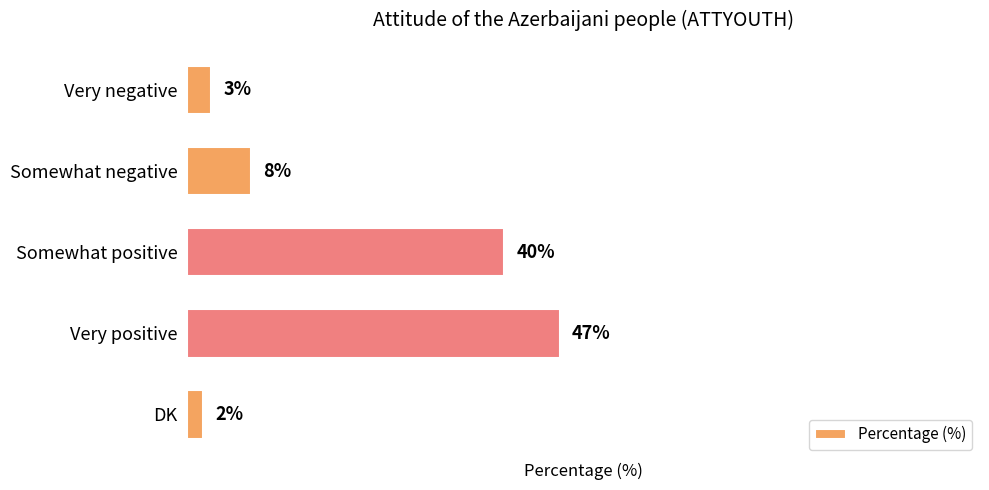

Which label corresponds to the smallest value in the chart?

DK